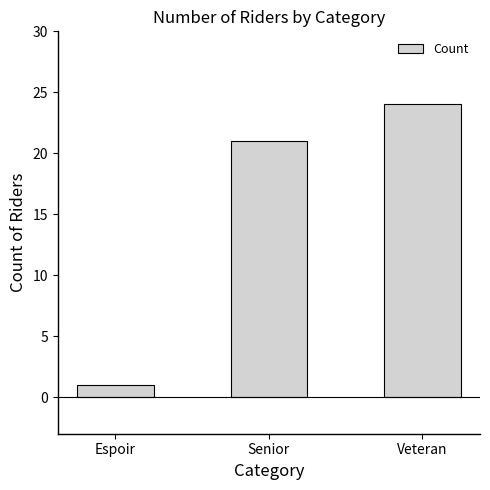

What is the average value?

15